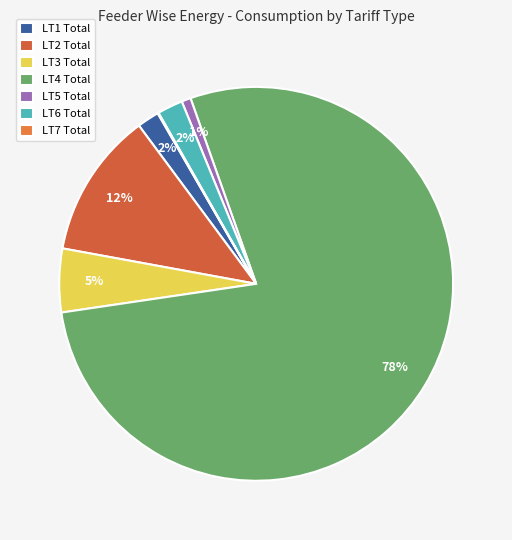

To the nearest percent, what portion does LT6 Total represent?

2%